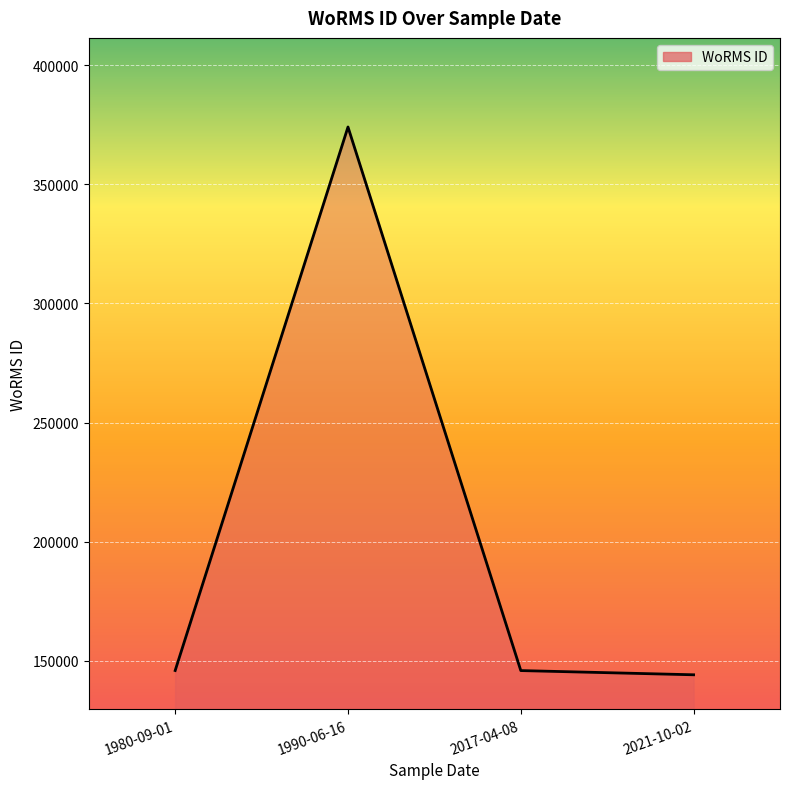

What is the difference between the values at 1990-06-16 and 1980-09-01?

228179